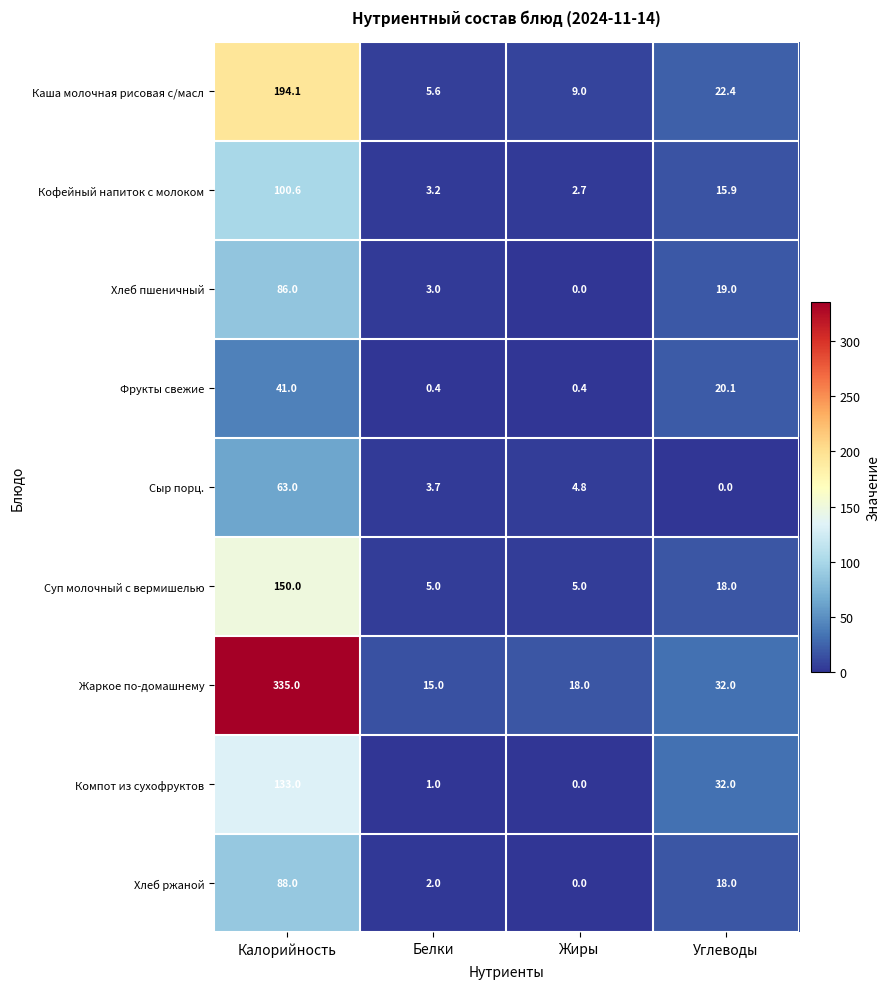

What is the spread (max minus min) of values at Жиры?

18.0